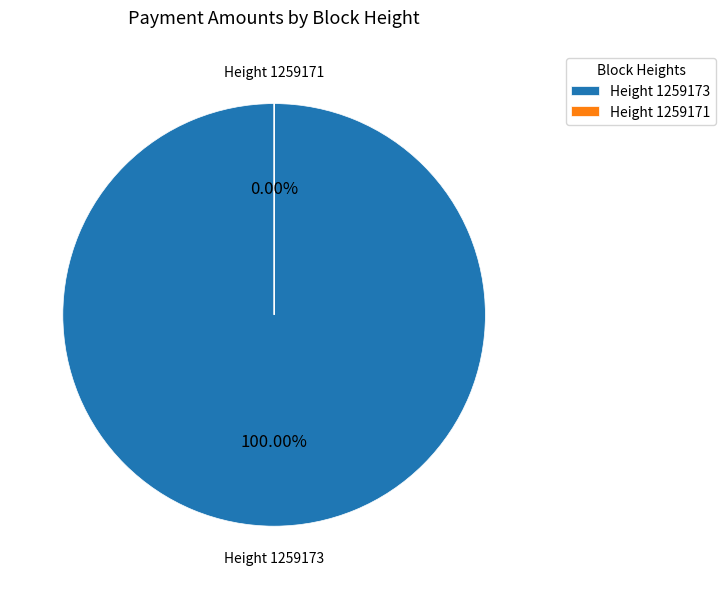

Count the number of slices in the pie.

2